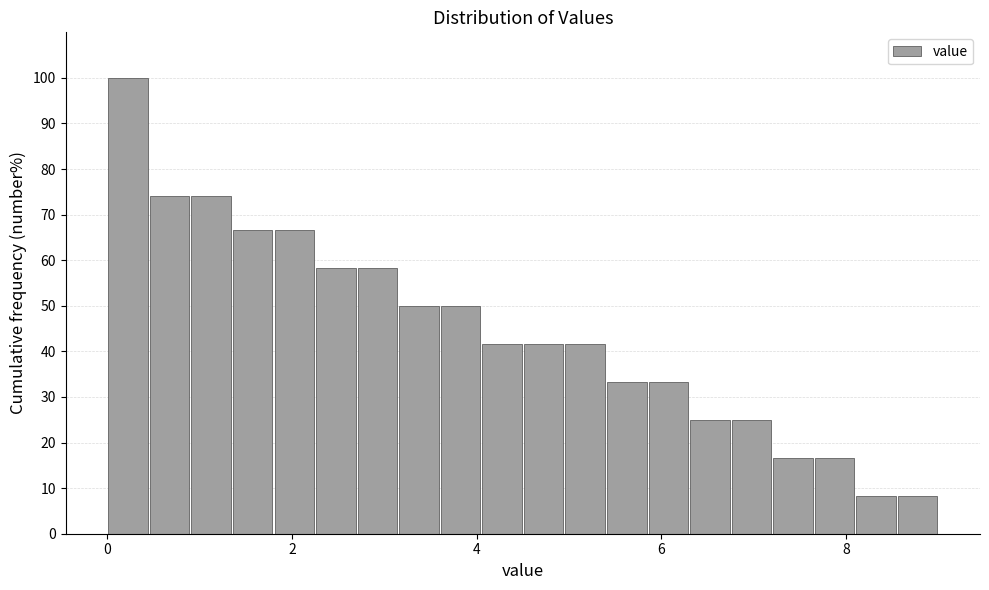

Around what value on the x-axis is the tallest bar? Give the approximate position of its centre, as read against the axis.

0.2